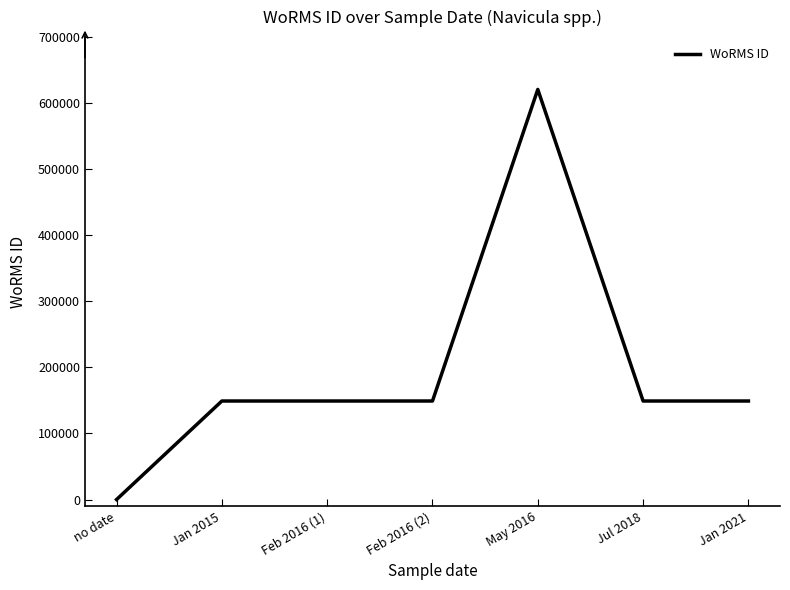

What is the difference between the maximum and minimum values?

620796